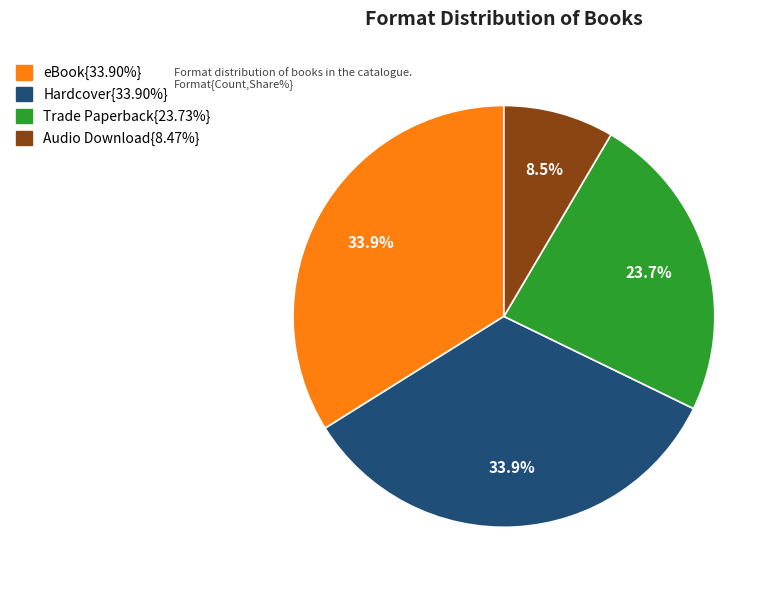

Does any single category account for the majority?

No